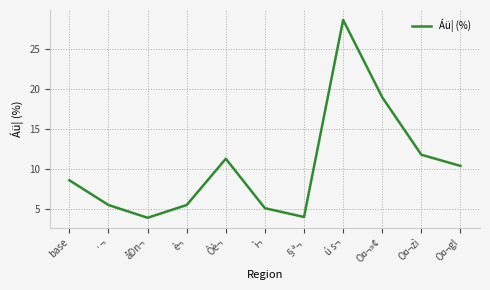

Is it true that the value at §ª¬ is 5.7?

False